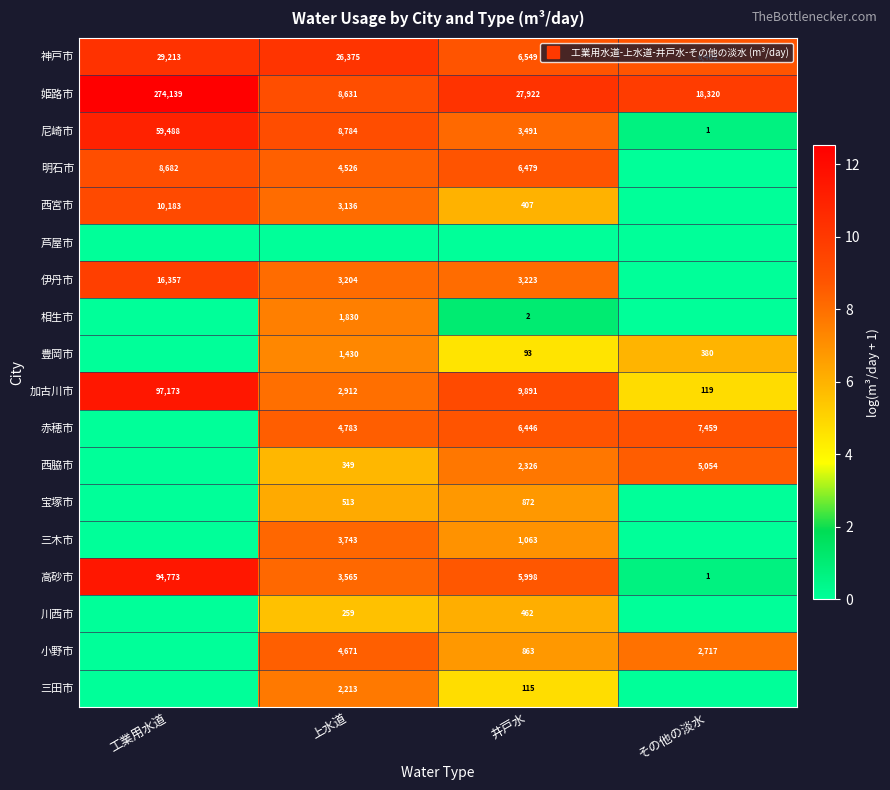

Rank the categories by 西宮市 value from highest to lowest.

工業用水道, 上水道, 井戸水, その他の淡水